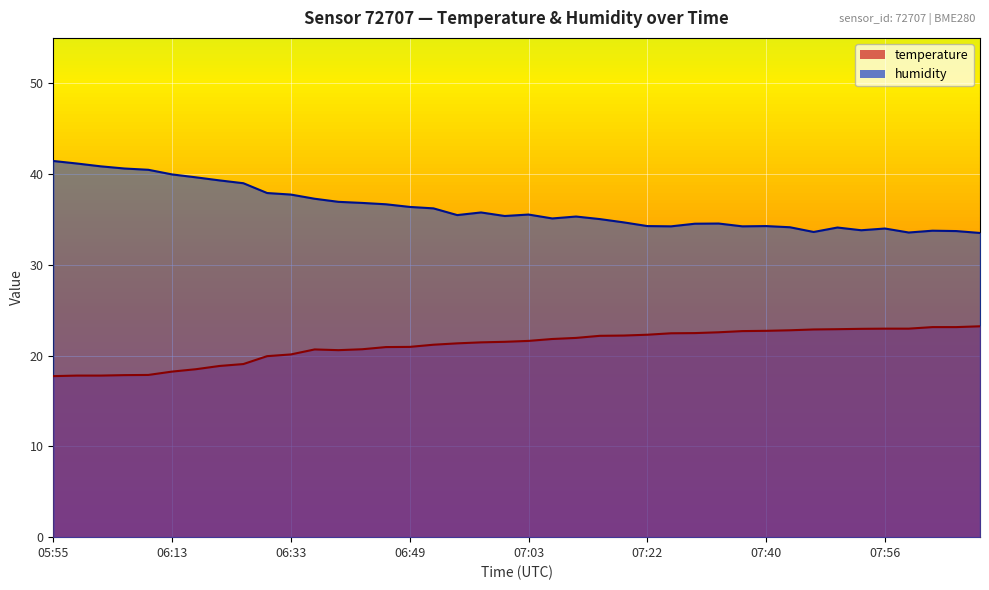

Does the chart display data point markers on the line(s)?

No